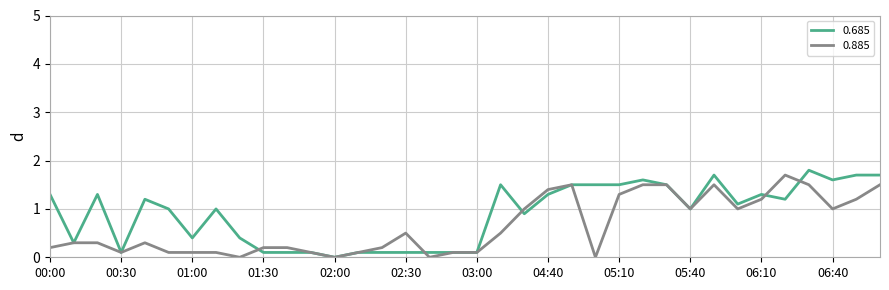

Reading right to left, what are all the values shown in this chart?

0.685: 1.7	1.7	1.6	1.8	1.2	1.3	1.1	1.7	1.0	1.5	1.6	1.5	1.5	1.5	1.3	0.9	1.5	0.1	0.1	0.1	0.1	0.1	0.1	0.0	0.1	0.1	0.1	0.4	1.0	0.4	1.0	1.2	0.1	1.3	0.3	1.3
0.885: 1.5	1.2	1.0	1.5	1.7	1.2	1.0	1.5	1.0	1.5	1.5	1.3	0.0	1.5	1.4	1.0	0.5	0.1	0.1	0.0	0.5	0.2	0.1	0.0	0.1	0.2	0.2	0.0	0.1	0.1	0.1	0.3	0.1	0.3	0.3	0.2